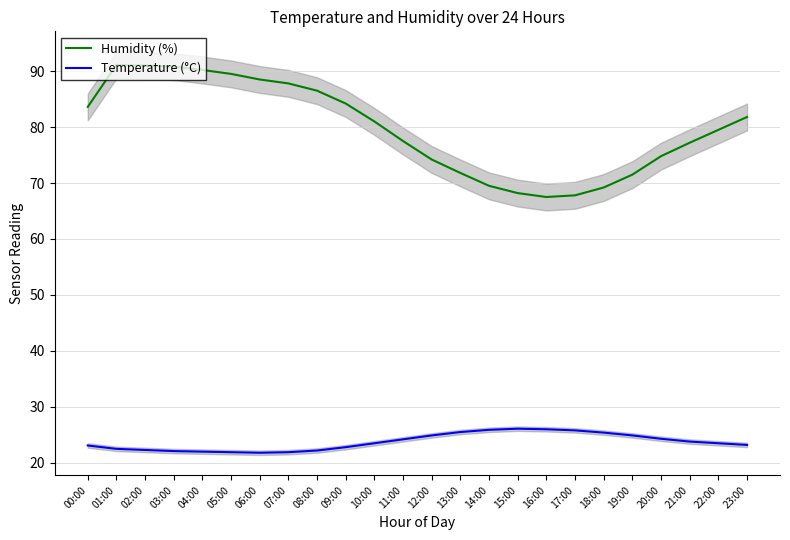

What is the sum of the Humidity (%) values at 21:00 and 06:00?

165.7